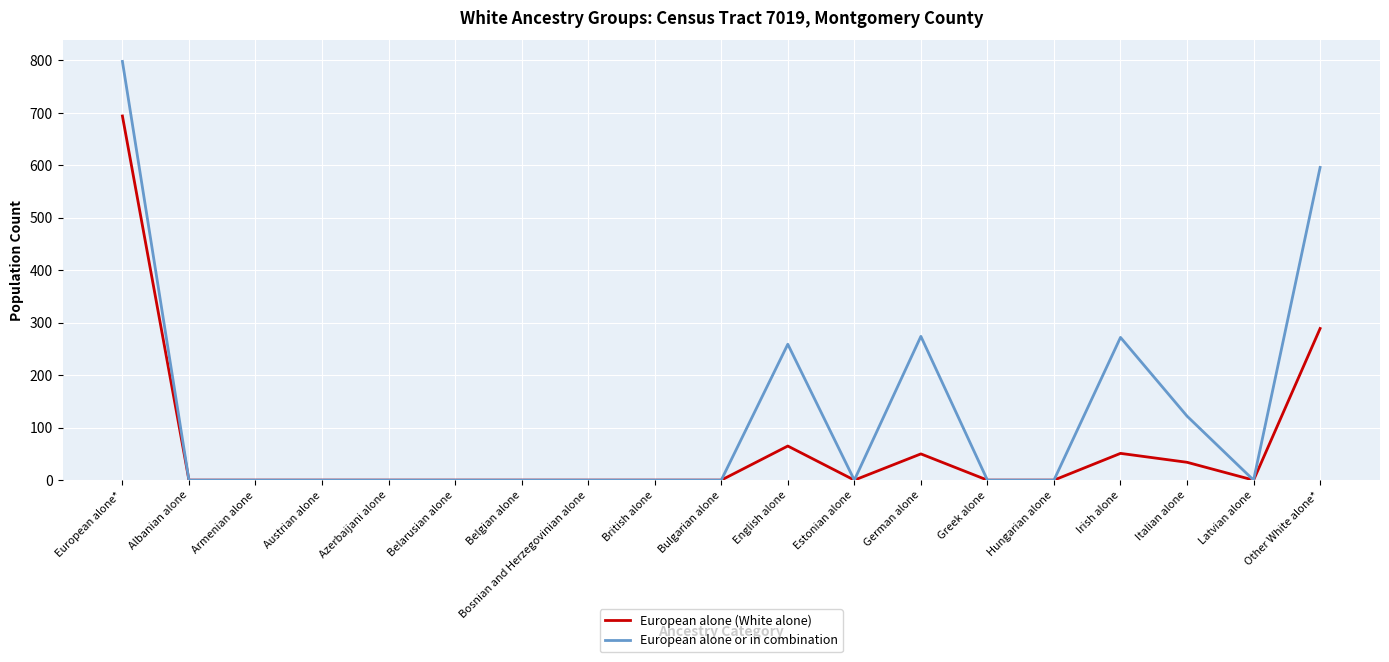

Read the European alone or in combination value at European alone*, to the nearest 100.

800